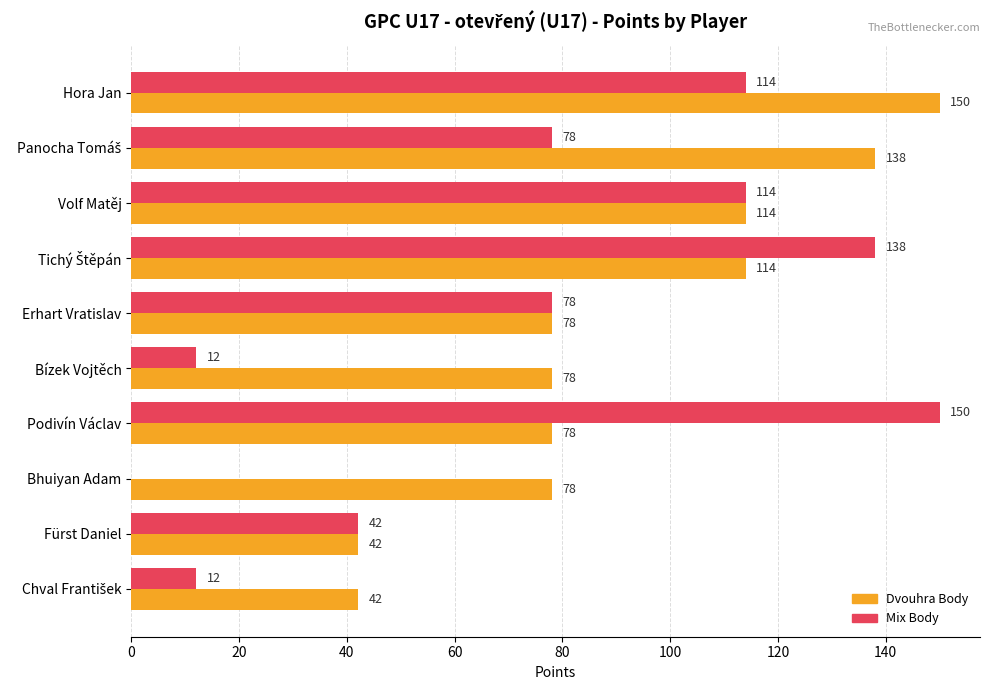

Between Hora Jan and Bhuiyan Adam, which series saw the biggest shift?

Mix Body